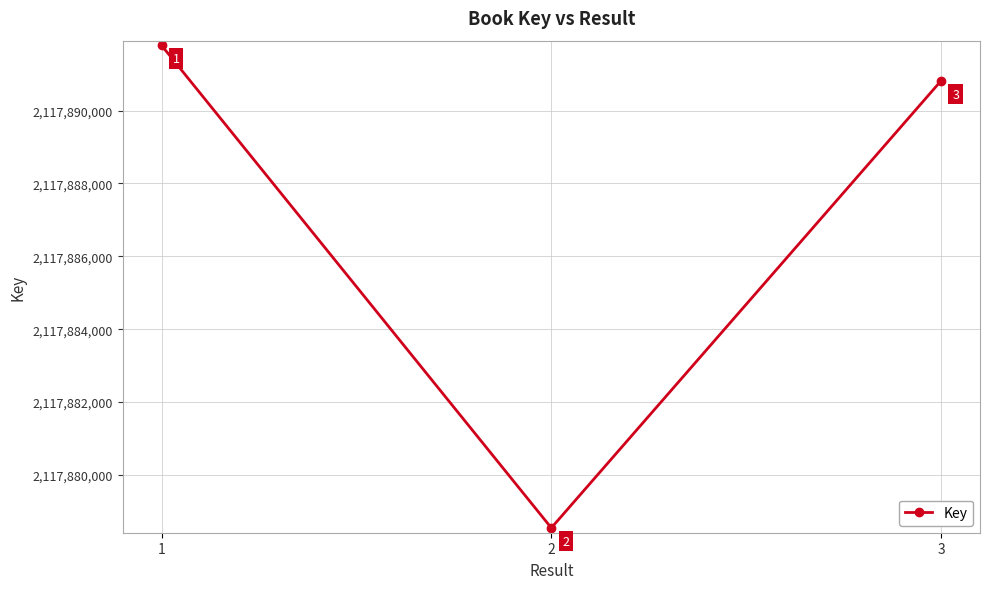

What is the average value?

2117887048